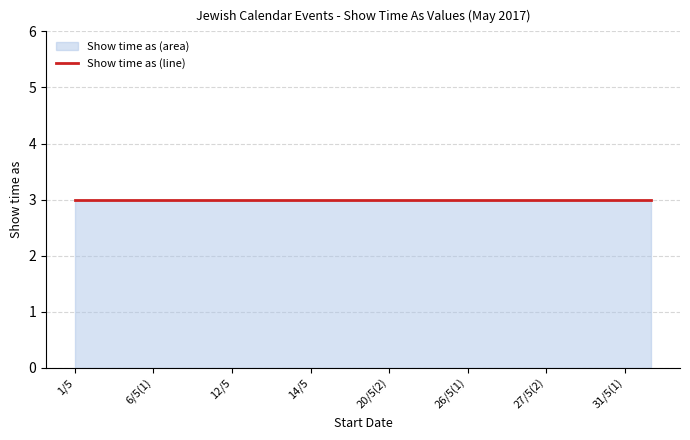

Which label corresponds to the smallest value in the chart?

1/5